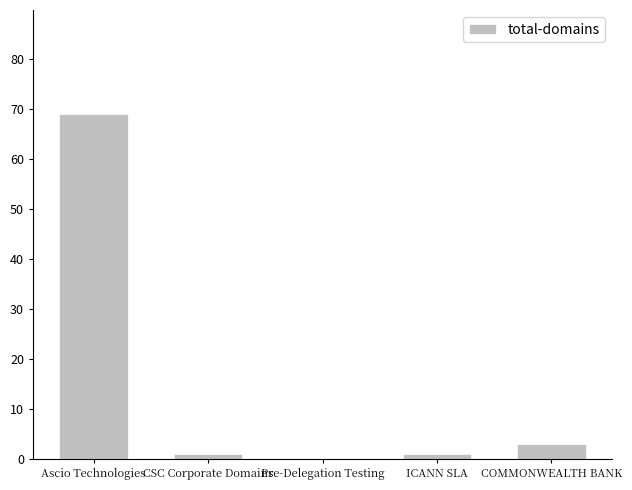

Which label corresponds to the largest value in the chart?

Ascio Technologies